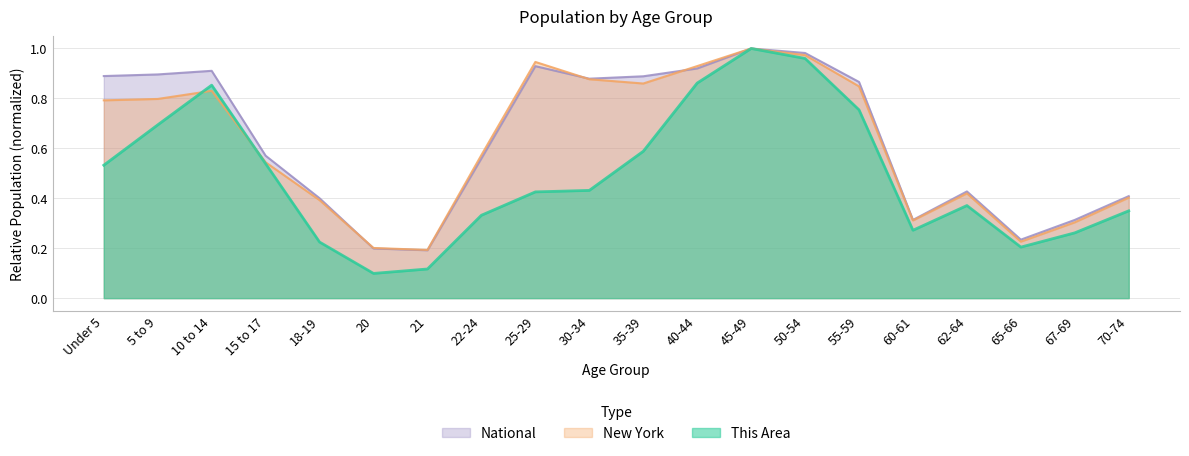

Reading right to left, list all the values displayed in this chart.

This Area: 70-74=0.3	67-69=0.3	65-66=0.2	62-64=0.4	60-61=0.3	55-59=0.8	50-54=1.0	45-49=1.0	40-44=0.9	35-39=0.6	30-34=0.4	25-29=0.4	22-24=0.3	21=0.1	20=0.1	18-19=0.2	15 to 17=0.5	10 to 14=0.9	5 to 9=0.7	Under 5=0.5
New York: 70-74=0.4	67-69=0.3	65-66=0.2	62-64=0.4	60-61=0.3	55-59=0.8	50-54=1.0	45-49=1.0	40-44=0.9	35-39=0.9	30-34=0.9	25-29=0.9	22-24=0.6	21=0.2	20=0.2	18-19=0.4	15 to 17=0.5	10 to 14=0.8	5 to 9=0.8	Under 5=0.8
National: 70-74=0.4	67-69=0.3	65-66=0.2	62-64=0.4	60-61=0.3	55-59=0.9	50-54=1.0	45-49=1.0	40-44=0.9	35-39=0.9	30-34=0.9	25-29=0.9	22-24=0.6	21=0.2	20=0.2	18-19=0.4	15 to 17=0.6	10 to 14=0.9	5 to 9=0.9	Under 5=0.9